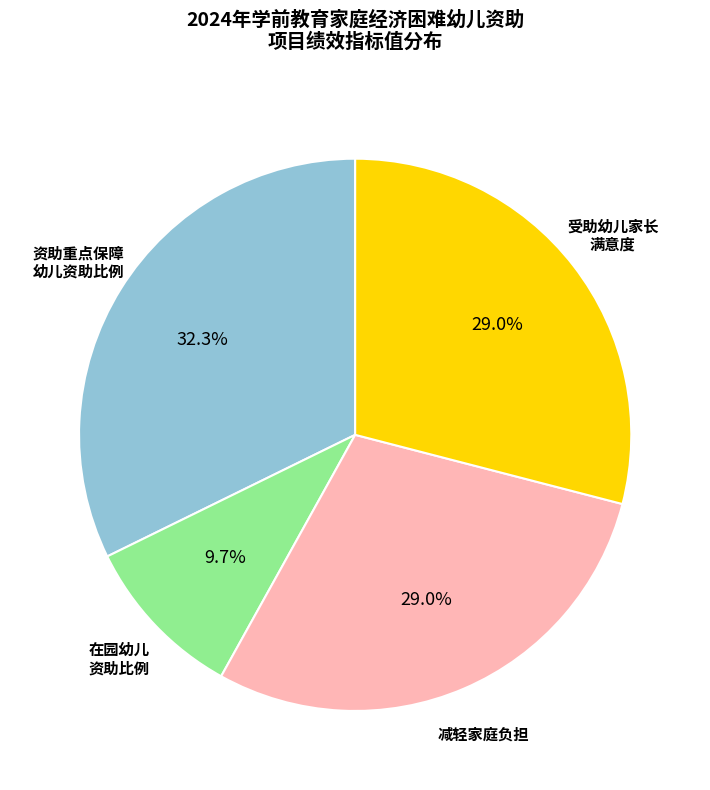

Is there any slice that represents more than half of the pie?

No